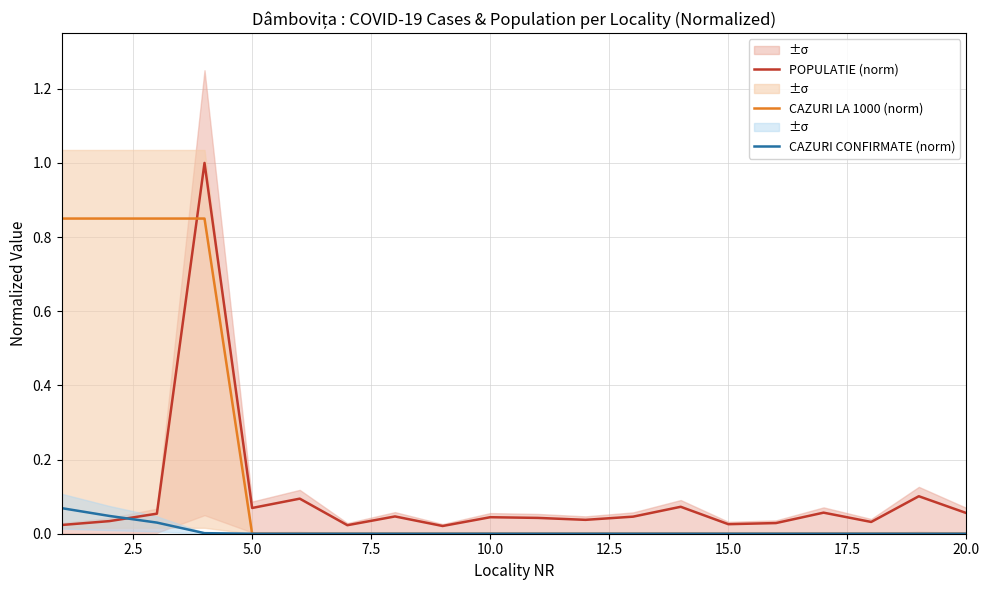

Is it true that CAZURI LA 1000 (norm) equals -0.3 at 20.0?

False